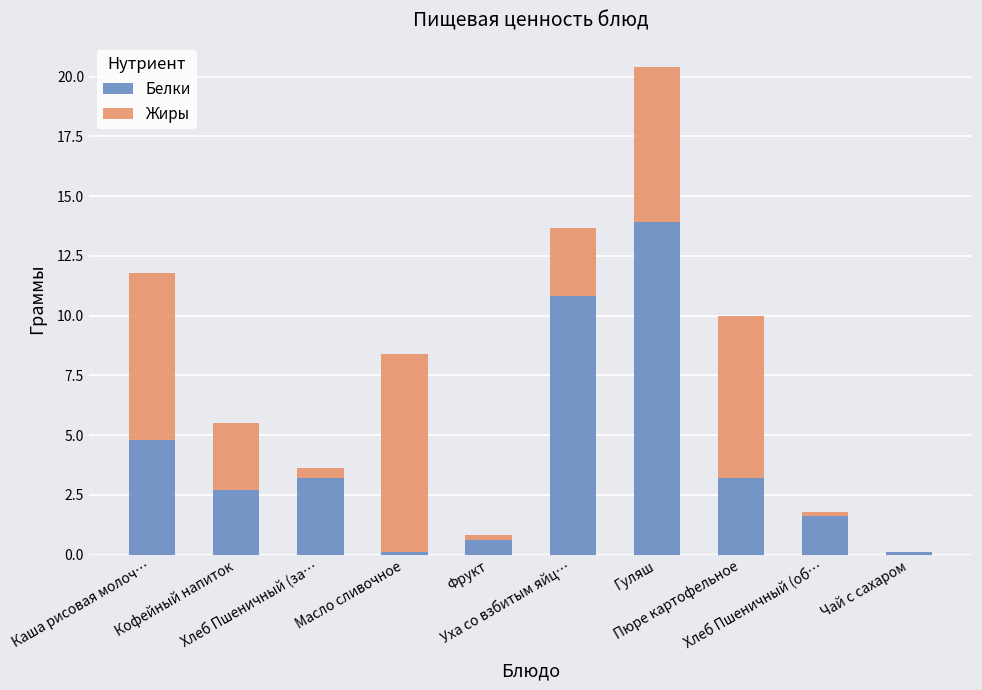

What is the sum of all Белки values?

41.0